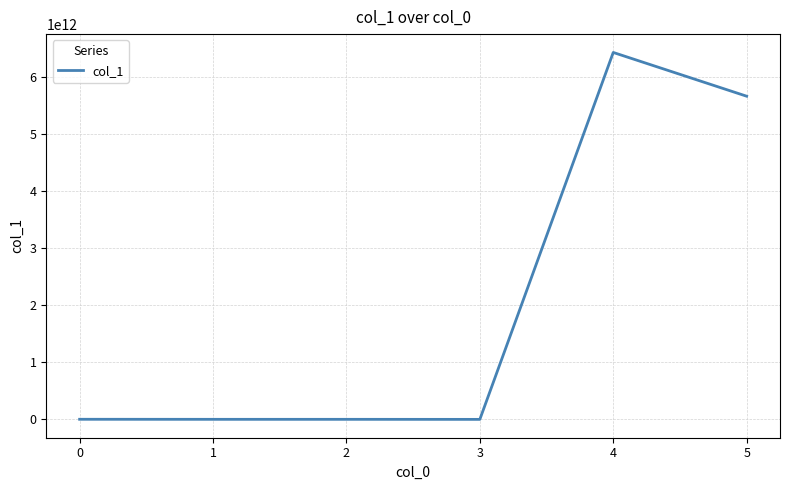

The value at 5 is 5664394615918.5. True or false?

True